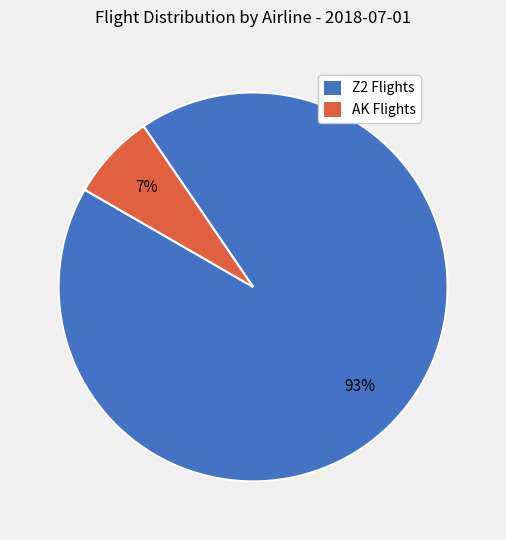

Does any single category account for the majority?

Yes